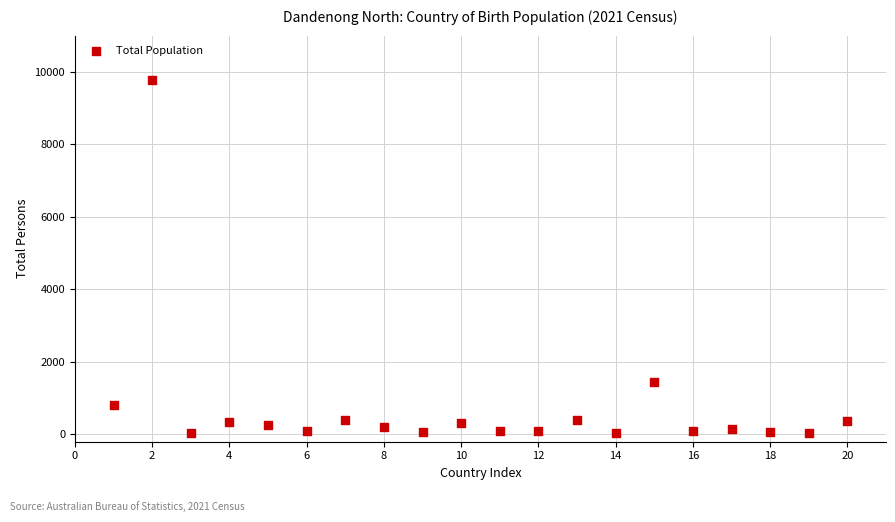

What Y value in the scatter plot is closest to 4906?

1443